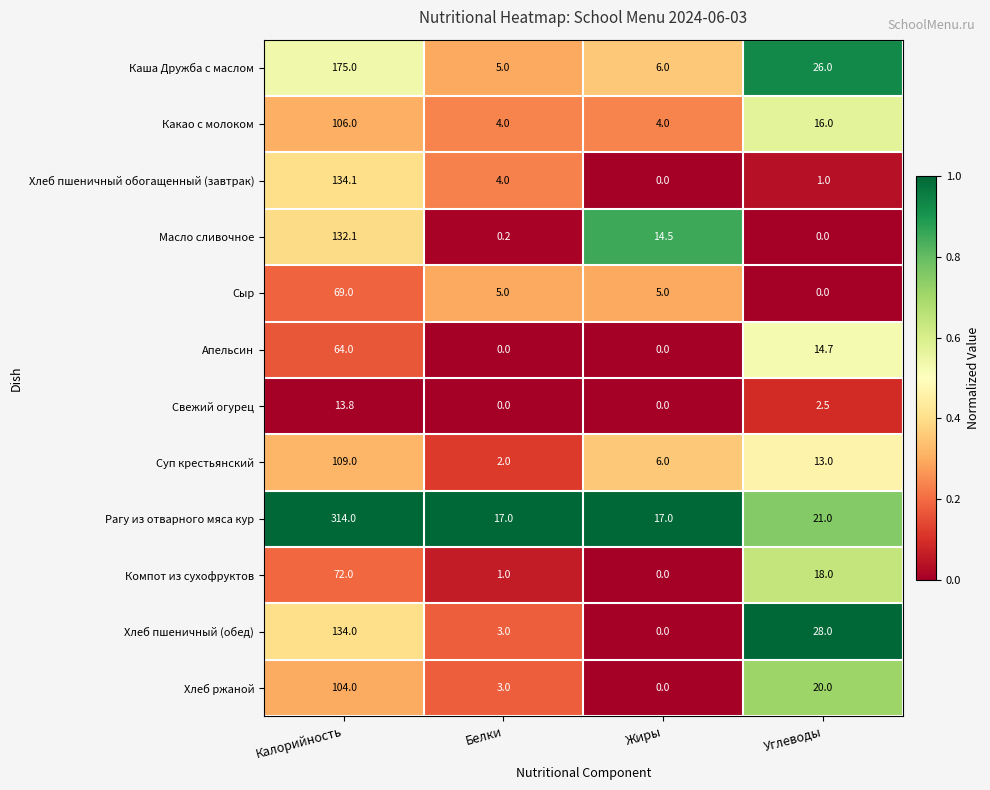

How many values in the Суп крестьянский series are below 13?

2